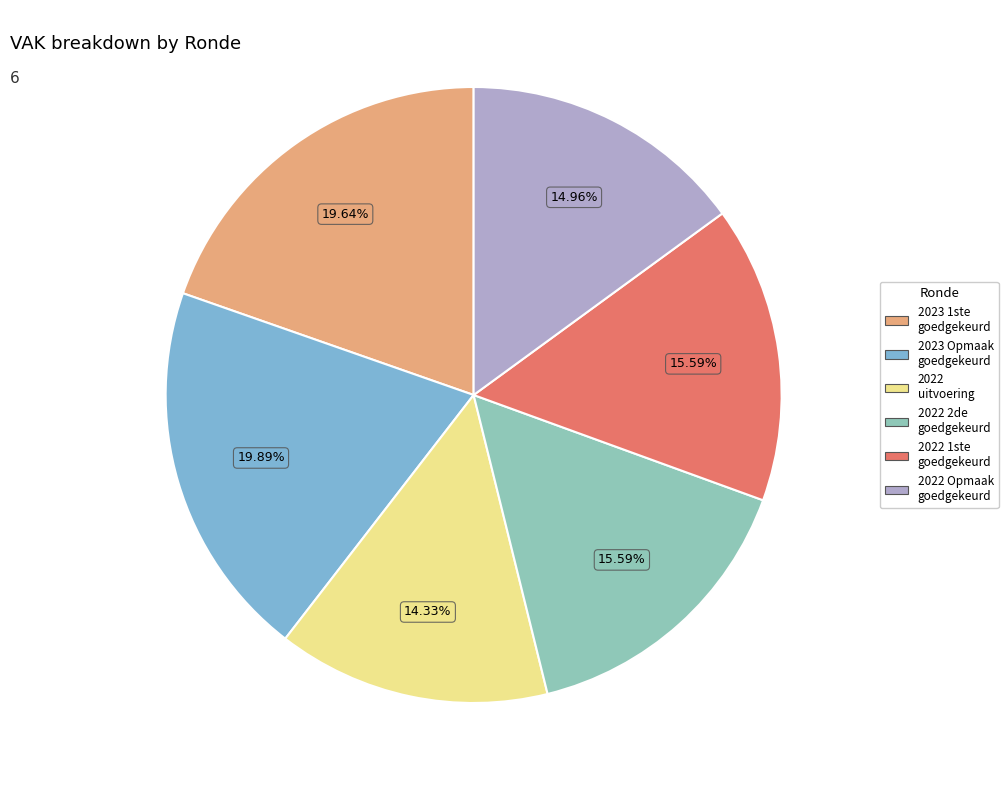

Rank the categories by value from highest to lowest.

2023 Opmaak – goedgekeurd, 2023 1ste aanpassing – goedgekeurd, 2022 2de aanpassing – goedgekeurd, 2022 1ste aanpassing – goedgekeurd, 2022 Opmaak - goedgekeurd, 2022 uitvoering